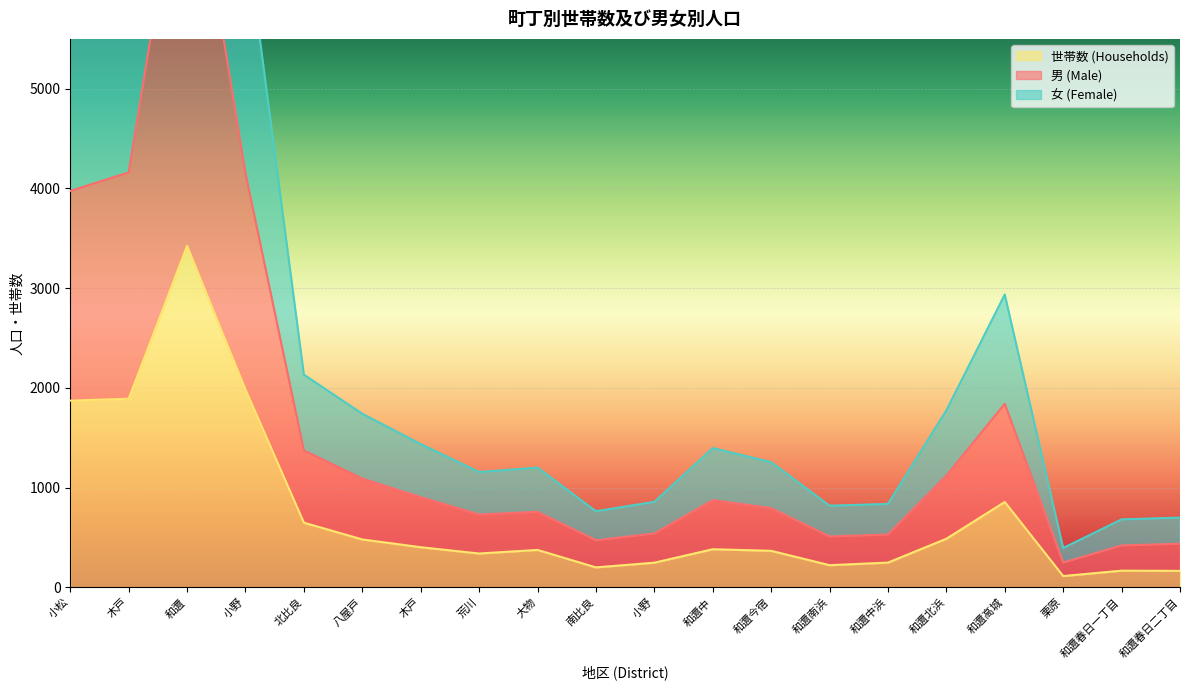

At which category does 男 (Male) reach its first local valley?

荒川